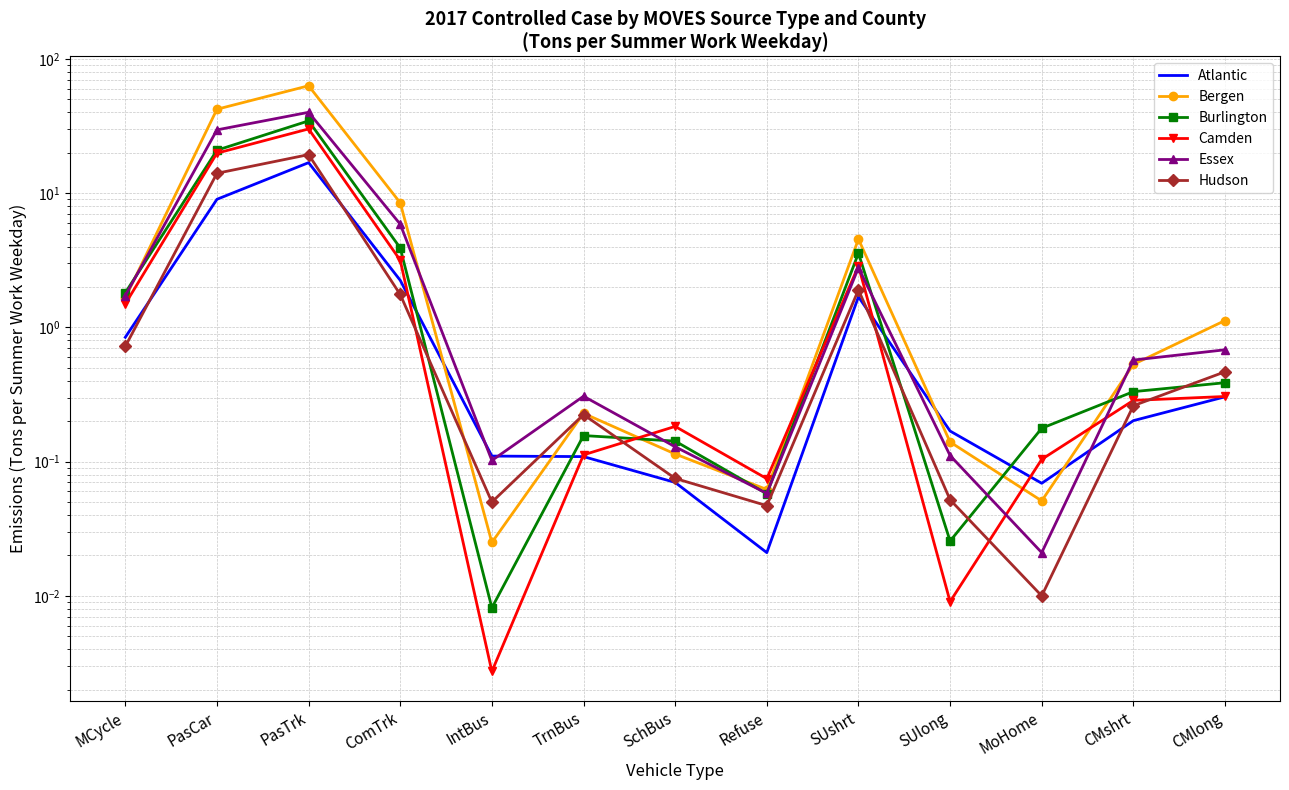

The Atlantic series shows 0.2 at SUlong. True or false?

True